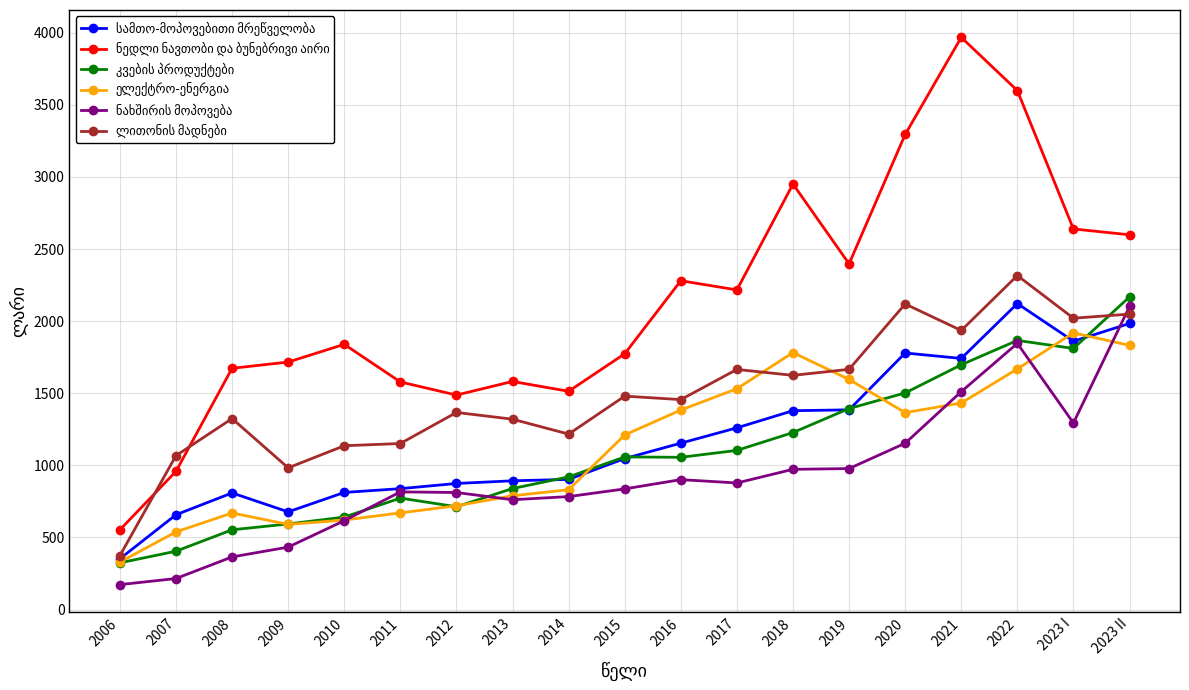

Which category has the highest value across all series?

2021